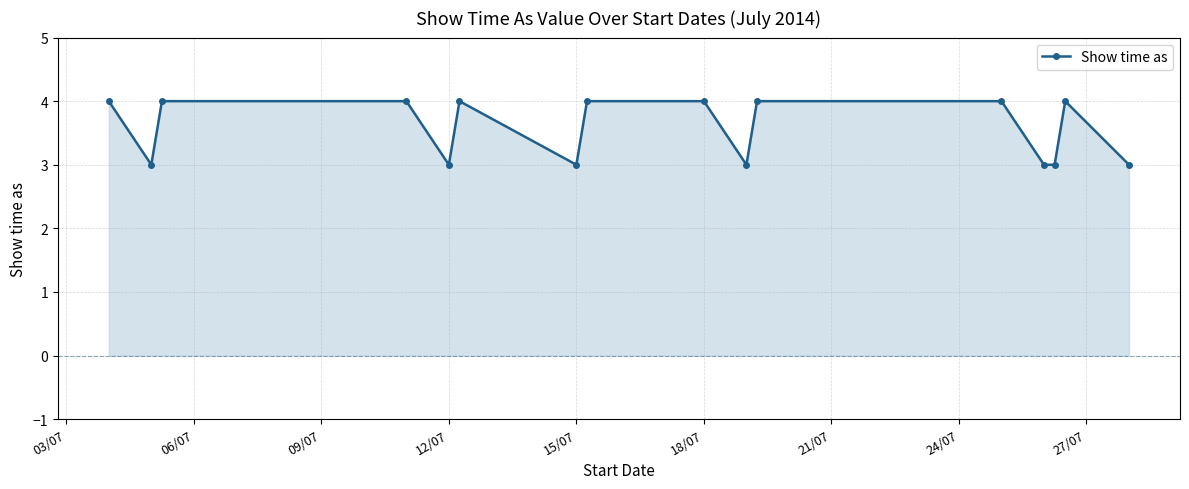

What is the smallest value displayed?

3